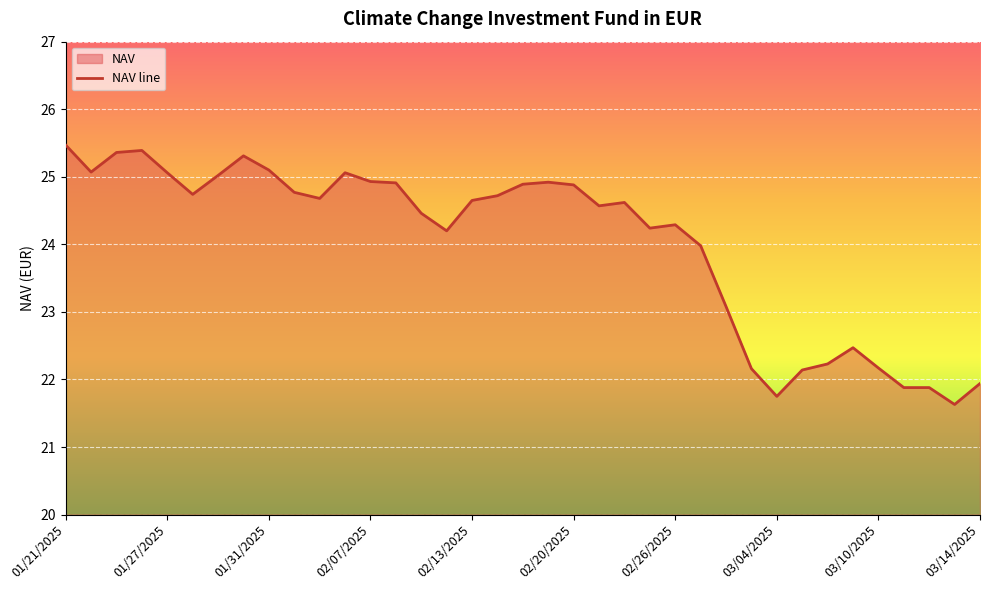

What is the smallest value displayed?

21.6